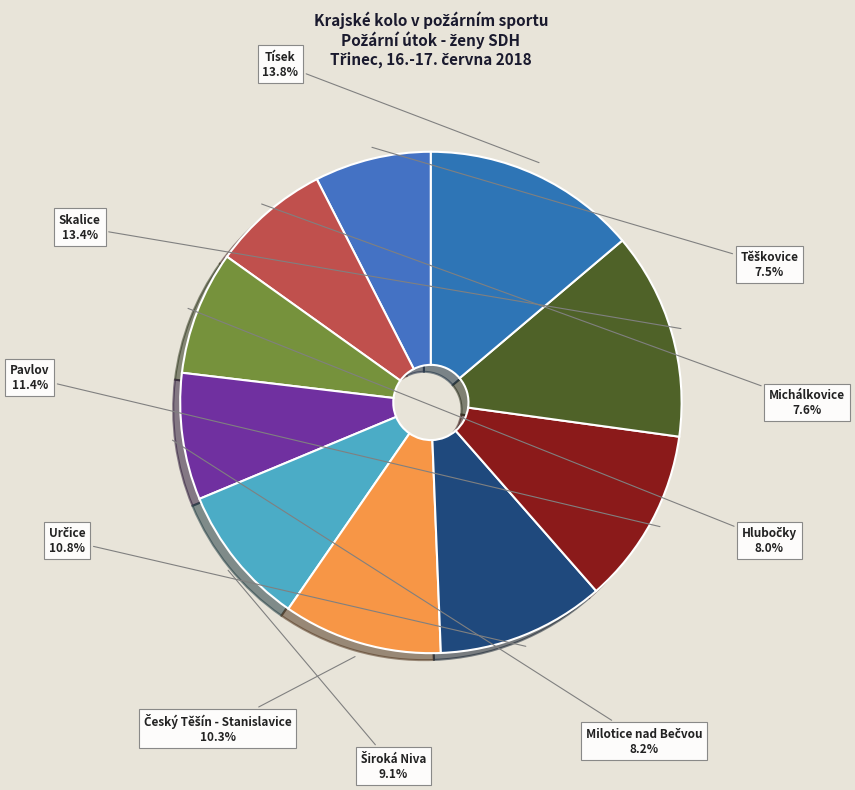

Is there a majority slice in this chart?

No